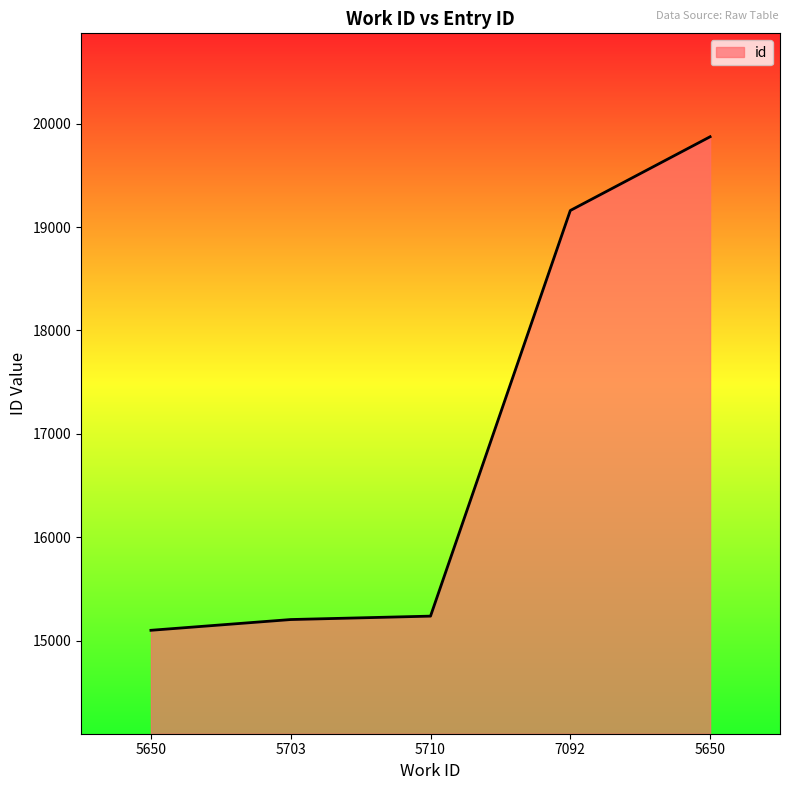

At which category does the chart reach its peak across all series?

5650